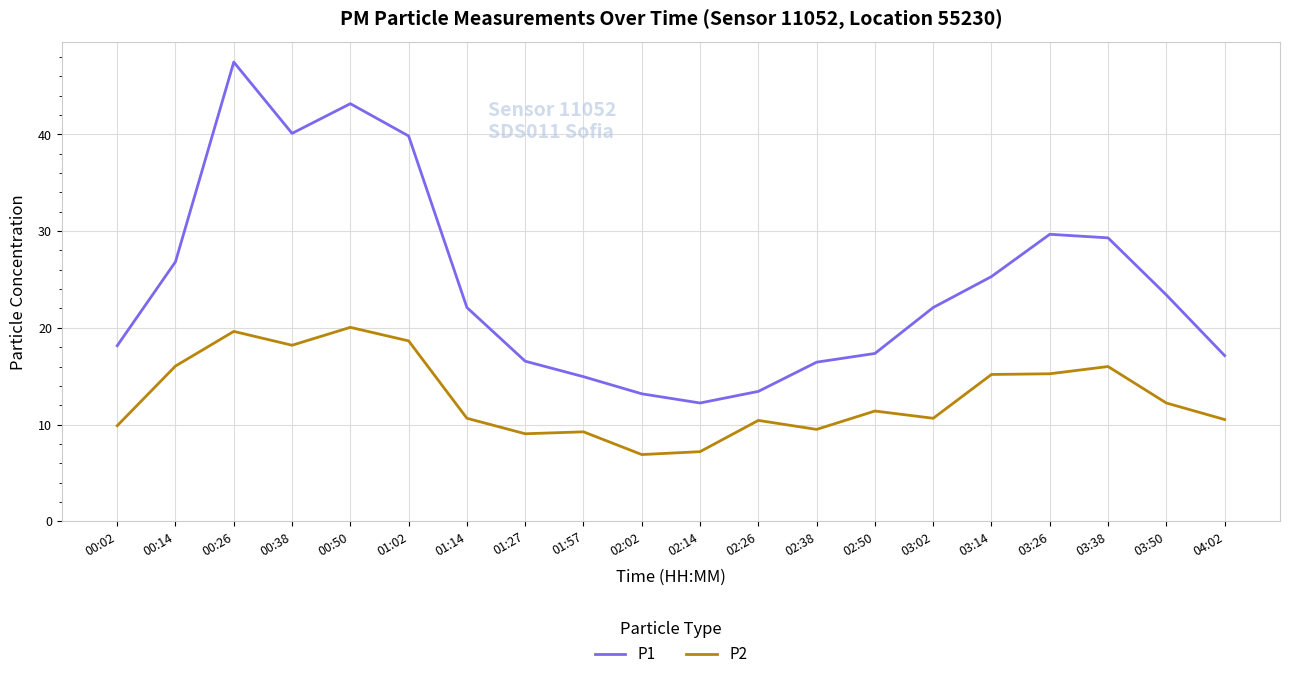

At which category does P1 reach its first local peak?

00:26